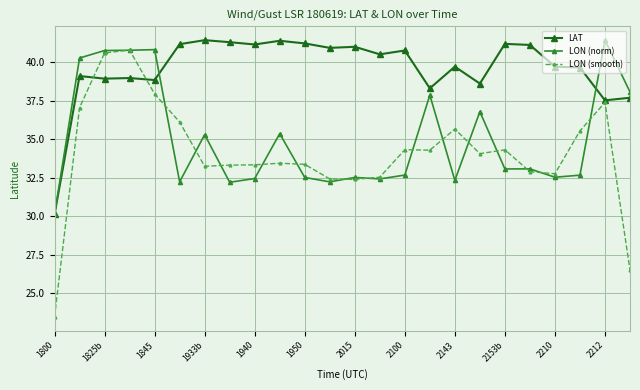

What is the value of the LAT point at the 24th from the left?

37.7